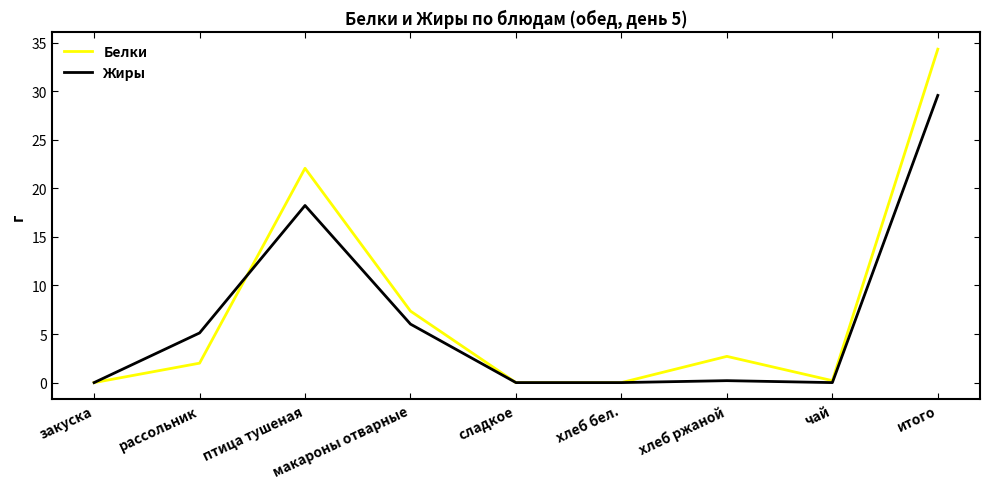

Is it true that Белки equals 11.1 at макароны отварные?

False